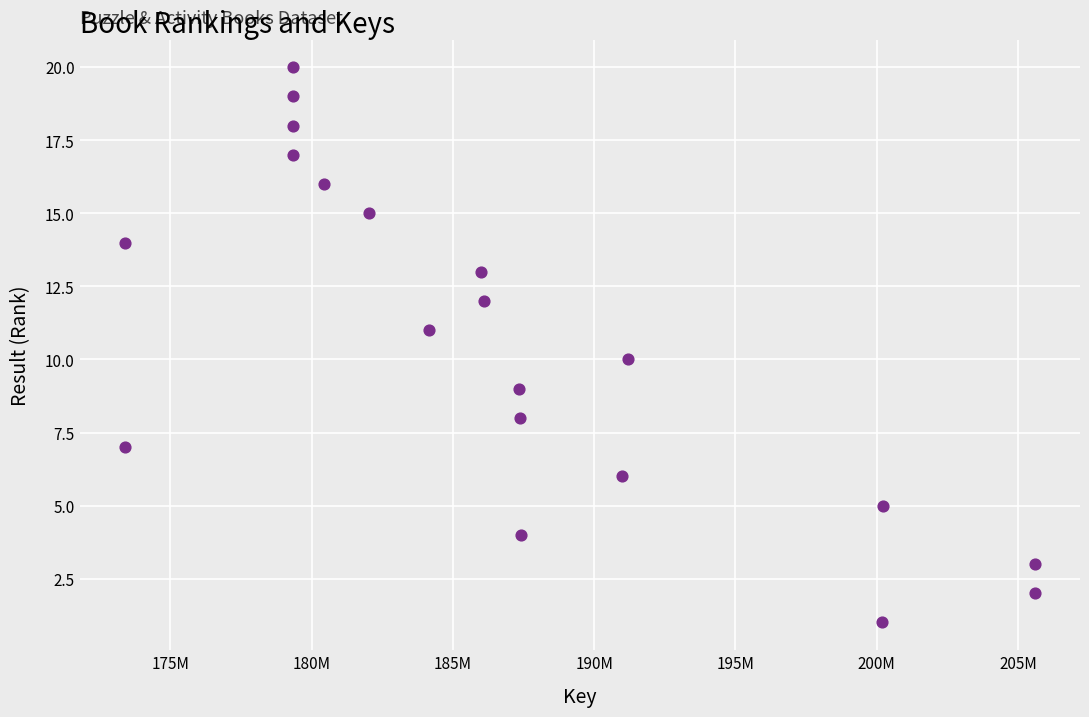

What is the range of X values (max minus min)?

32190078